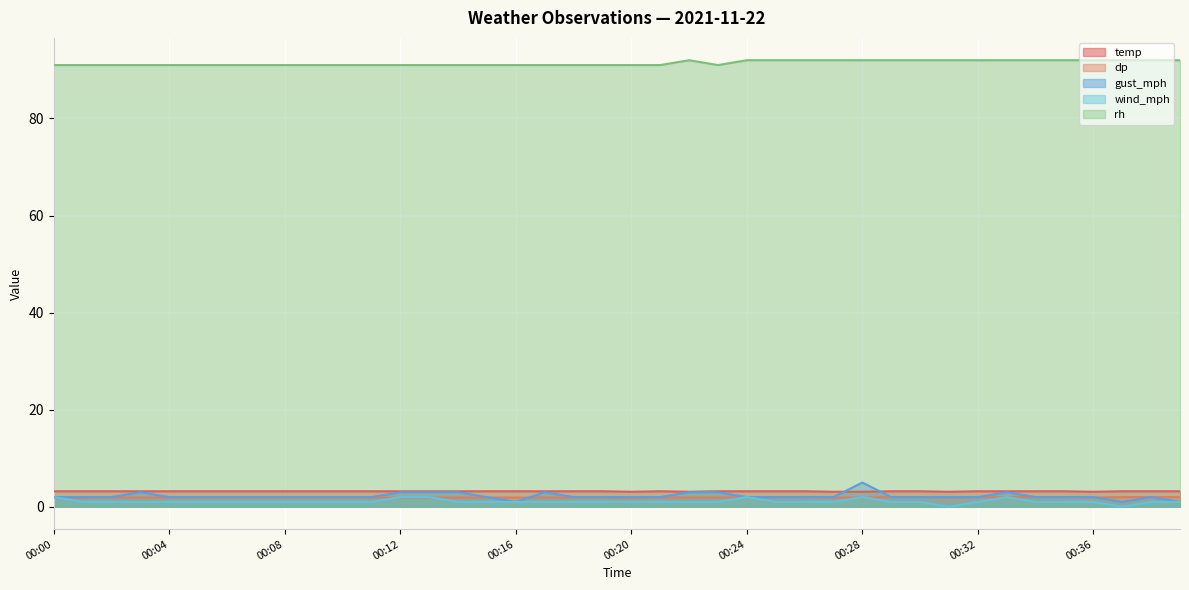

Reading left to right, list all the values displayed in this chart.

temp: 3.2	3.2	3.2	3.2	3.2	3.2	3.2	3.2	3.2	3.2	3.2	3.2	3.2	3.2	3.2	3.2	3.2	3.2	3.2	3.2	3.1	3.2	3.1	3.2	3.2	3.2	3.2	3.1	3.1	3.2	3.2	3.1	3.2	3.2	3.2	3.2	3.1	3.2	3.2	3.2
dp: 1.9	1.9	1.9	1.9	1.9	1.9	1.9	1.9	1.9	1.9	1.9	1.9	1.9	1.9	1.9	1.9	1.9	1.9	1.9	1.9	1.8	1.9	1.9	1.9	2.0	2.0	2.0	1.9	1.9	2.0	2.0	1.9	2.0	2.0	2.0	2.0	1.9	2.0	2.0	2.0
gust_mph: 2.0	2.0	2.0	3.0	2.0	2.0	2.0	2.0	2.0	2.0	2.0	2.0	3.0	3.0	3.0	2.0	1.0	3.0	2.0	2.0	2.0	2.0	3.0	3.0	2.0	2.0	2.0	2.0	5.0	2.0	2.0	2.0	2.0	3.0	2.0	2.0	2.0	1.0	2.0	1.0
wind_mph: 2.0	1.0	1.0	1.0	1.0	1.0	1.0	1.0	1.0	1.0	1.0	1.0	2.0	2.0	1.0	1.0	1.0	1.0	1.0	1.0	1.0	1.0	1.0	1.0	2.0	1.0	1.0	1.0	2.0	1.0	1.0	0.0	1.0	2.0	1.0	1.0	1.0	0.0	1.0	1.0
rh: 91.0	91.0	91.0	91.0	91.0	91.0	91.0	91.0	91.0	91.0	91.0	91.0	91.0	91.0	91.0	91.0	91.0	91.0	91.0	91.0	91.0	91.0	92.0	91.0	92.0	92.0	92.0	92.0	92.0	92.0	92.0	92.0	92.0	92.0	92.0	92.0	92.0	92.0	92.0	92.0